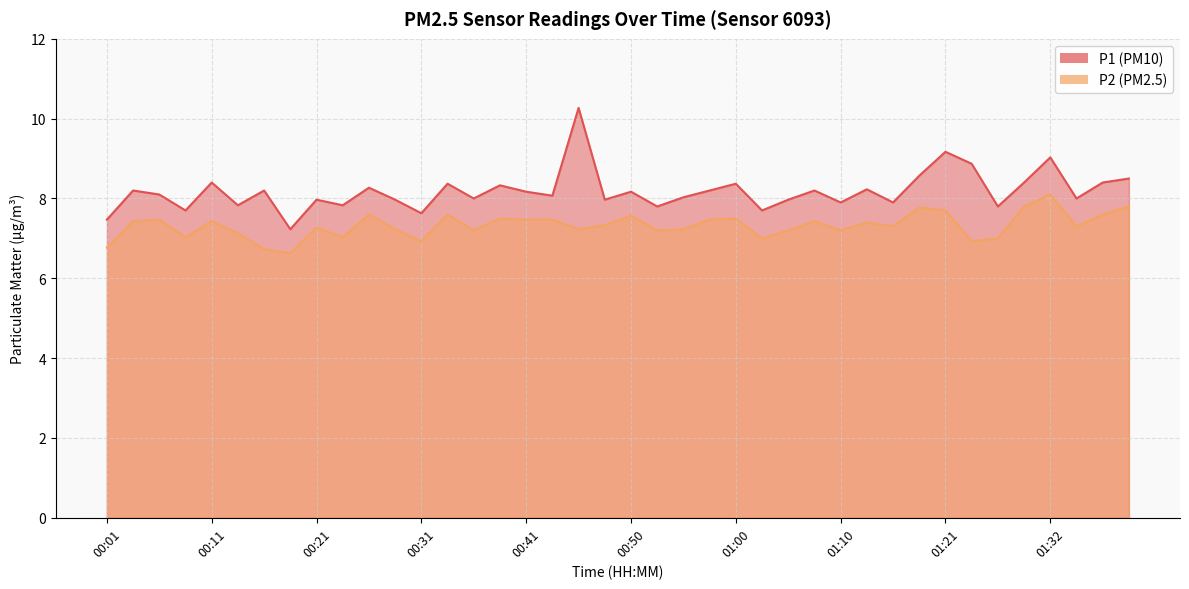

What is the total value across all series at 01:08?

15.6